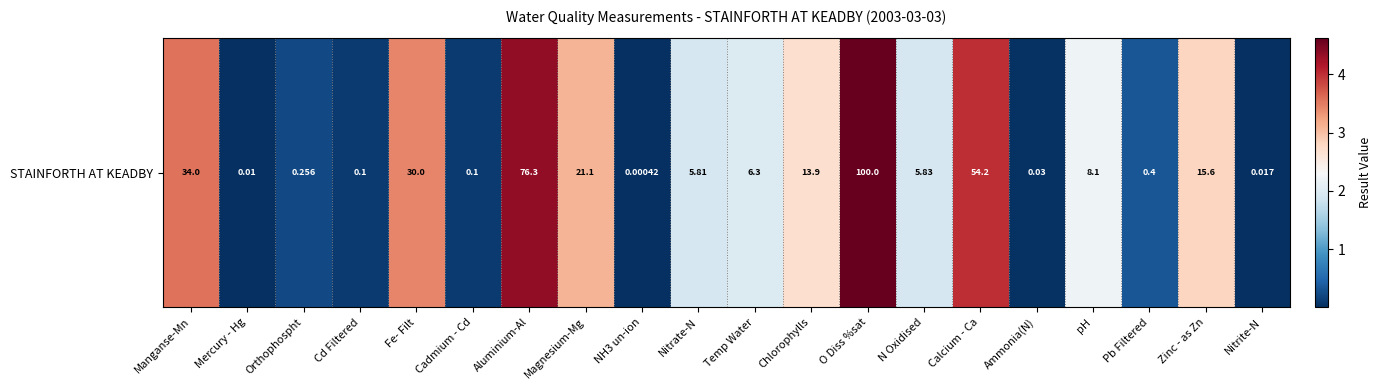

The value at Nitrite-N is 0.0. True or false?

True